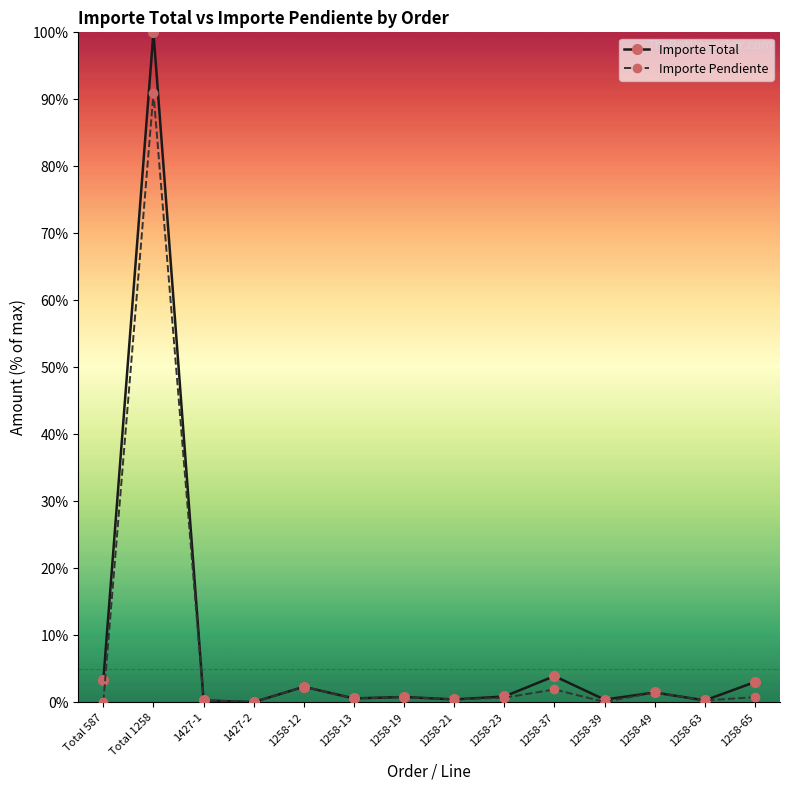

Which series has the widest spread of values?

Importe Total